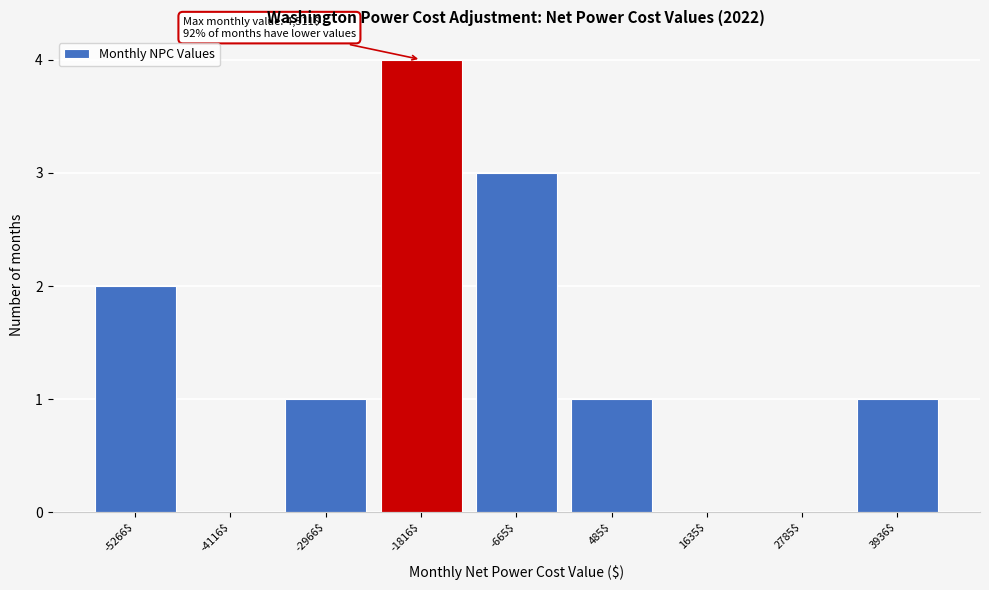

Which range on the x-axis has the tallest bar?

-2400 to -1200